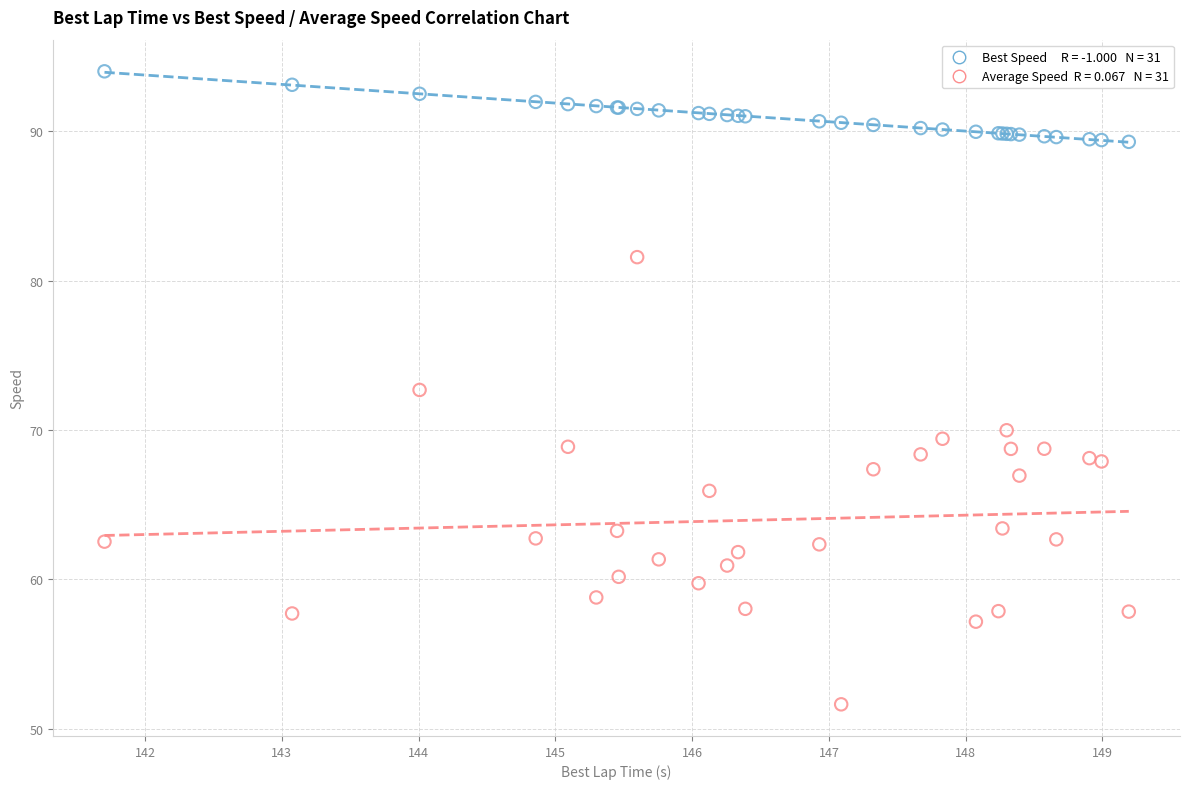

Across all series, what Y value is closest to 72?

72.7